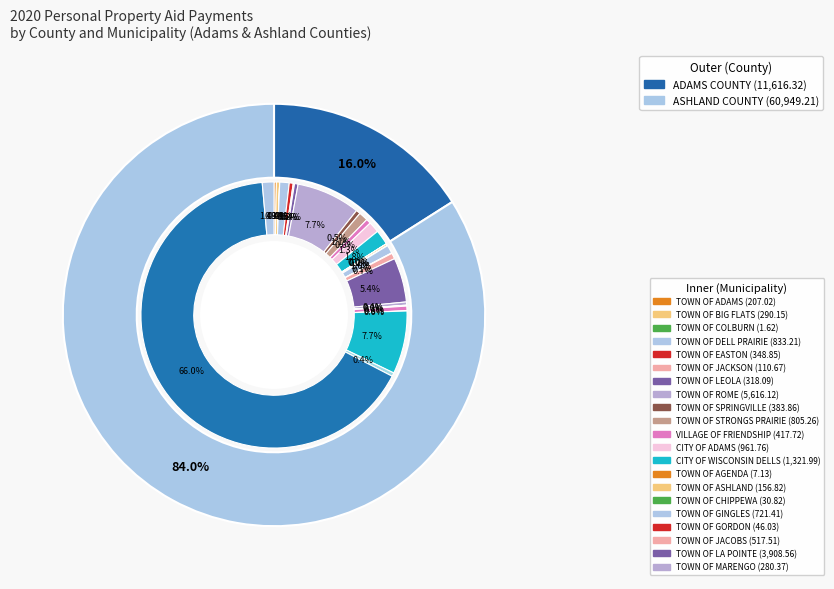

What percentage do values and 7 together represent?

18.1%